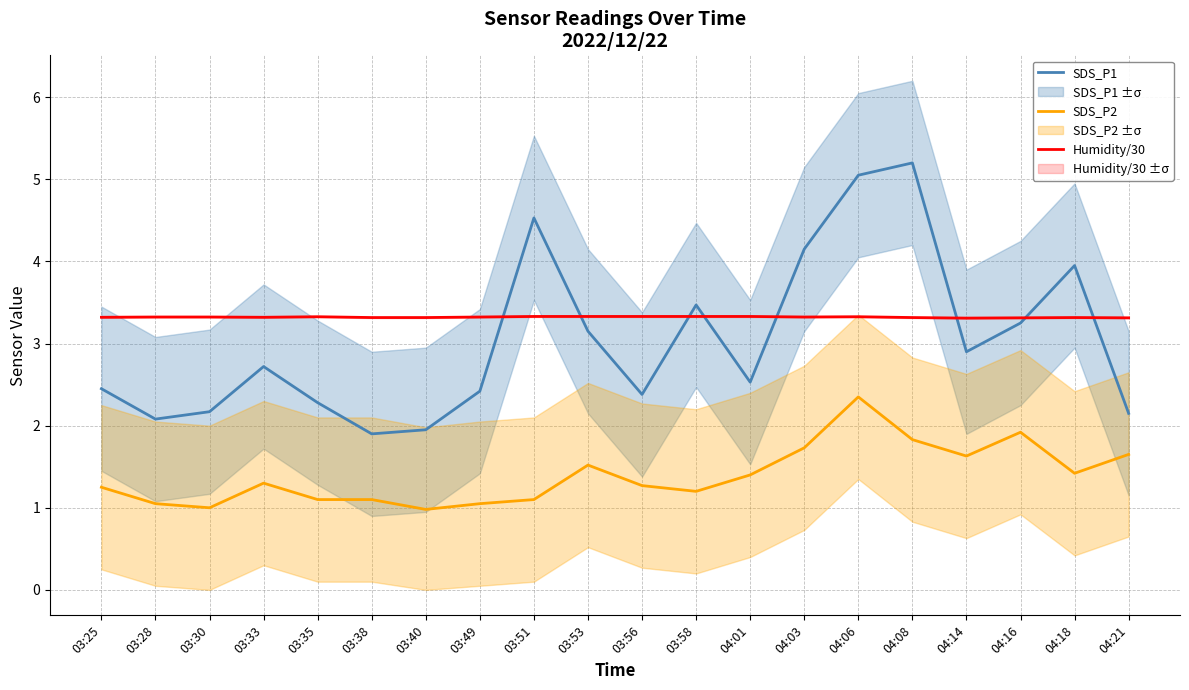

True or false: SDS_P1 and Humidity/30 cross at least once.

True